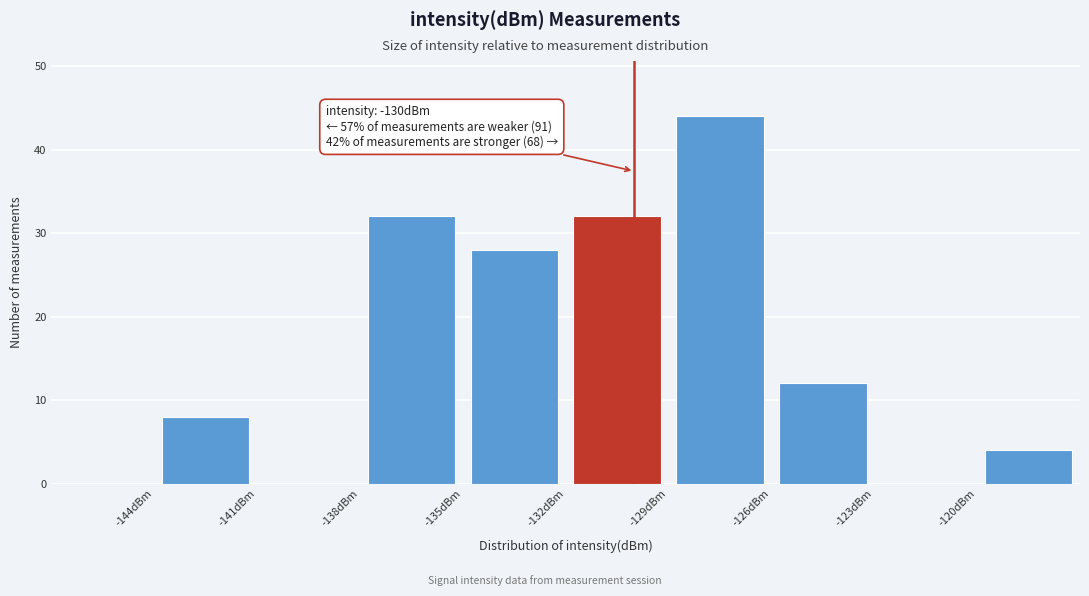

Over which range of the x-axis is the bar tallest?

-129 to -126